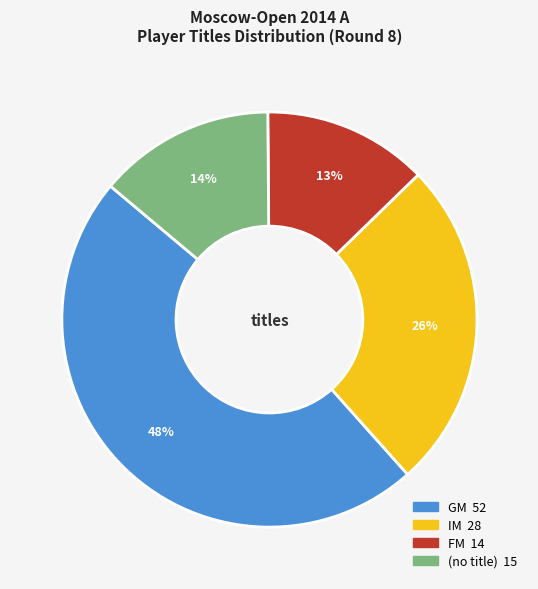

Does any single category account for the majority?

No